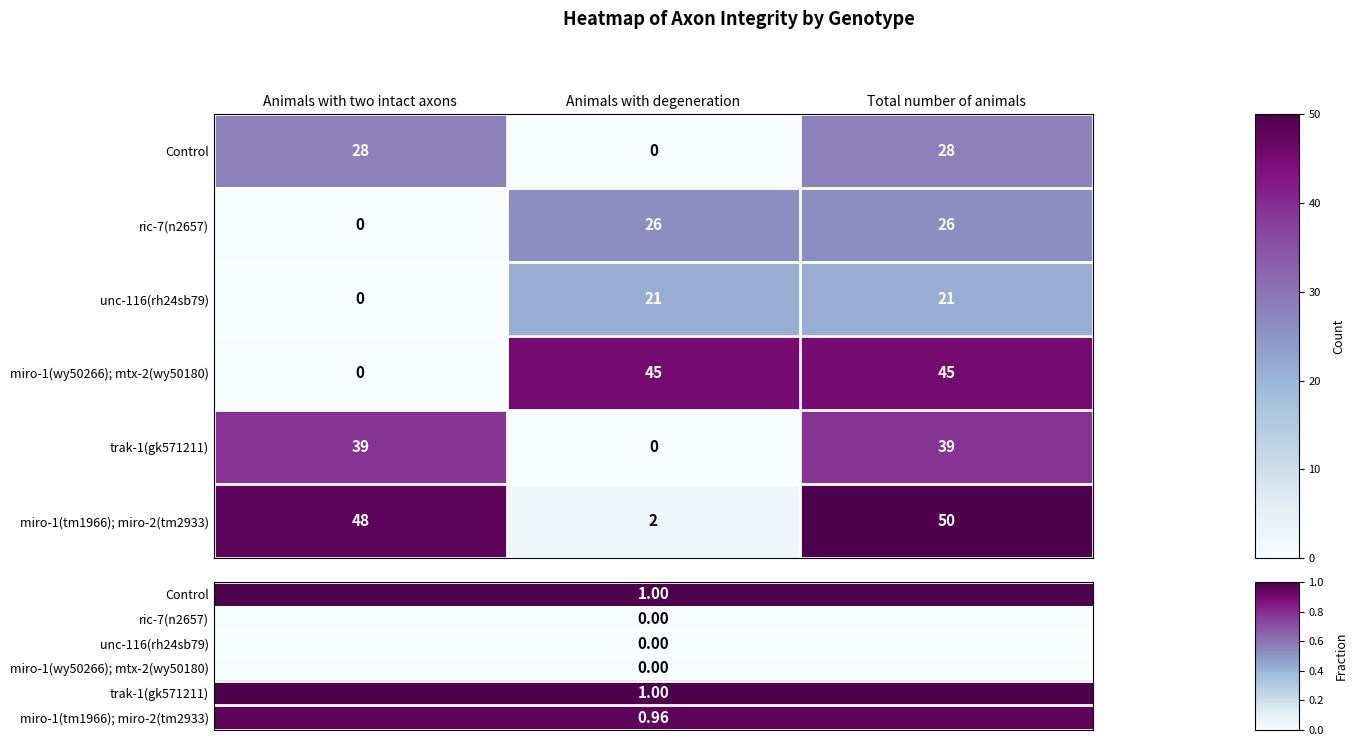

Reading right to left, transcribe all the data shown in this chart.

Control: Total number of animals=28	Animals with degeneration=0	Animals with two intact axons=28
ric-7(n2657): Total number of animals=26	Animals with degeneration=26	Animals with two intact axons=0
unc-116(rh24sb79): Total number of animals=21	Animals with degeneration=21	Animals with two intact axons=0
miro-1(wy50266); mtx-2(wy50180): Total number of animals=45	Animals with degeneration=45	Animals with two intact axons=0
trak-1(gk571211): Total number of animals=39	Animals with degeneration=0	Animals with two intact axons=39
miro-1(tm1966); miro-2(tm2933): Total number of animals=50	Animals with degeneration=2	Animals with two intact axons=48